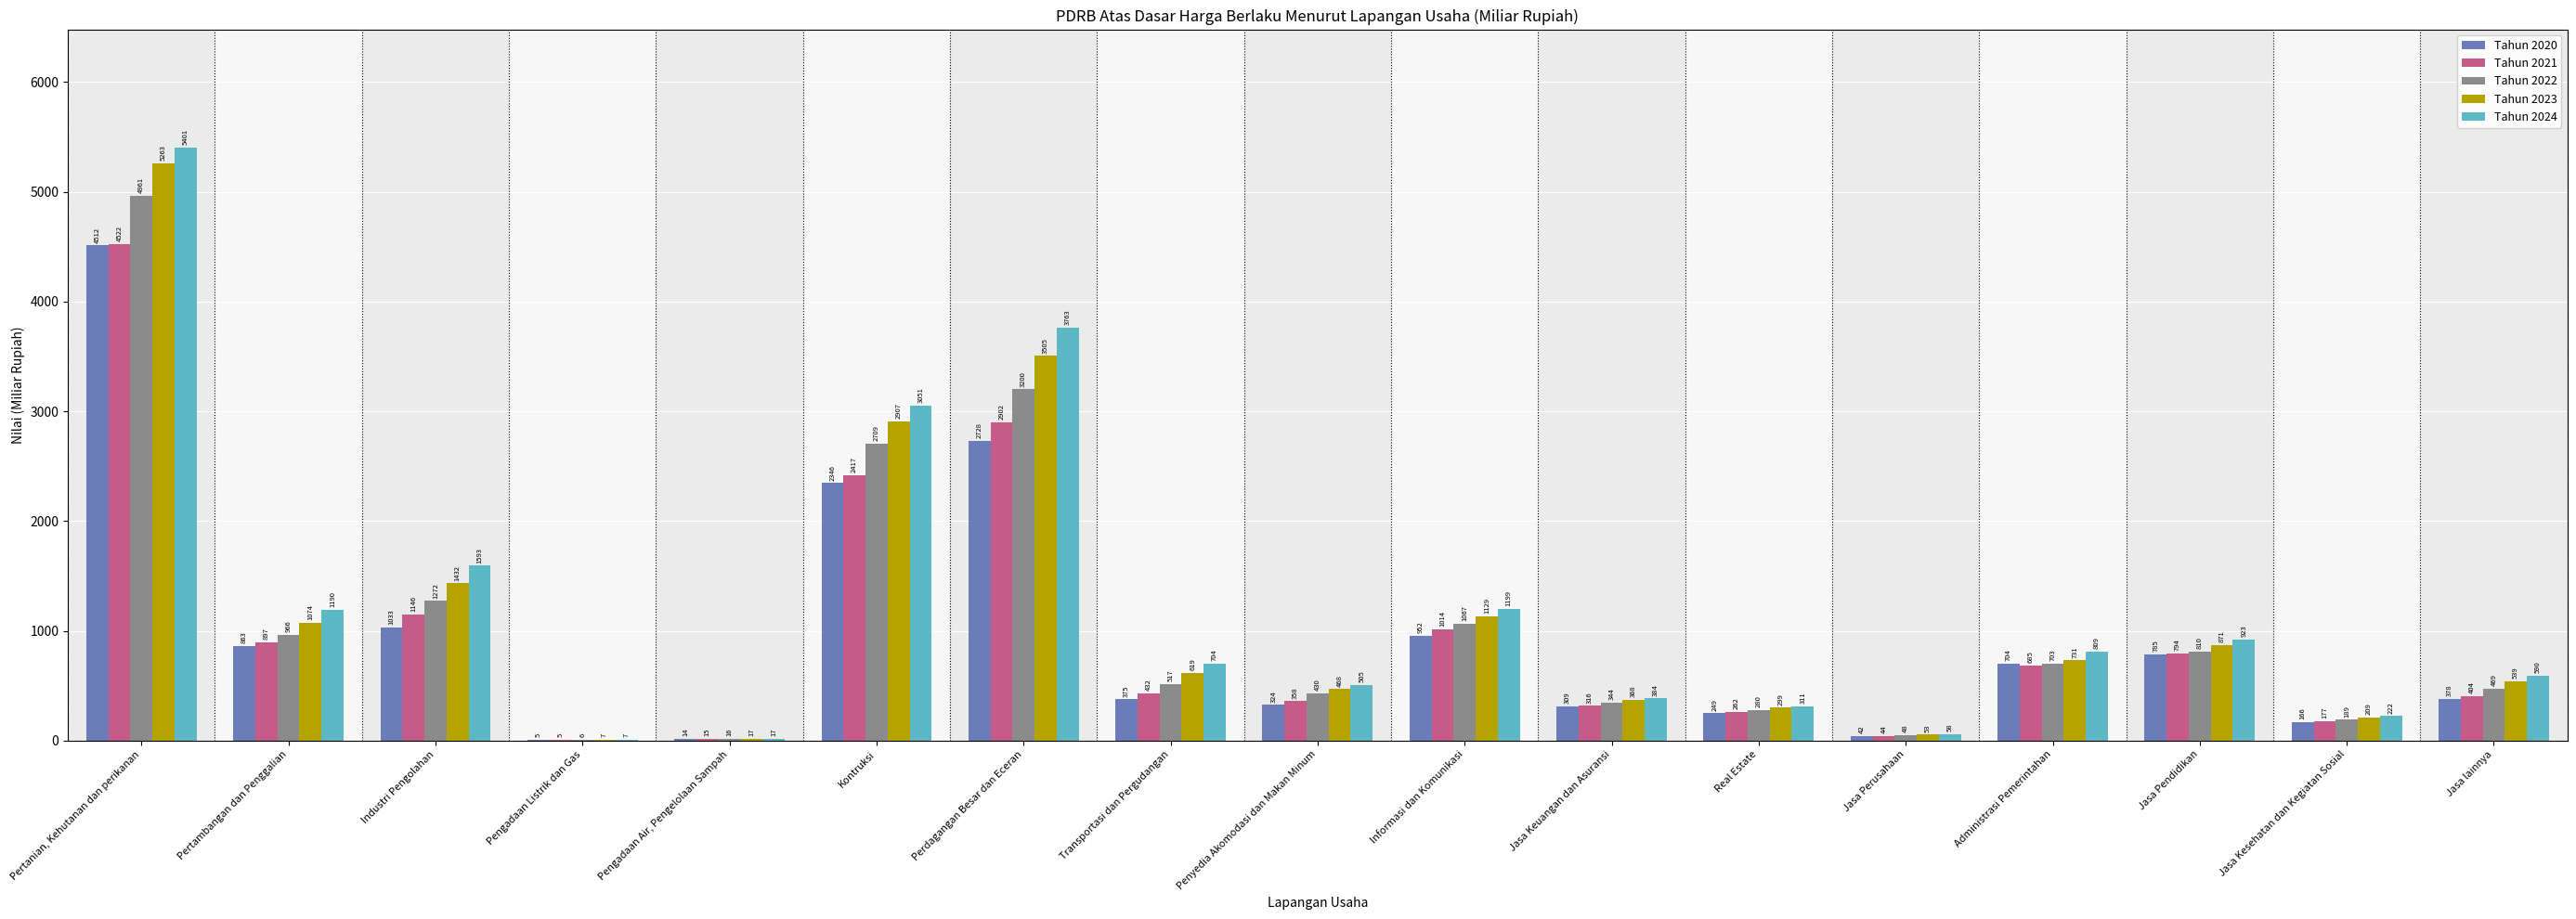

Which category has the highest value in the Tahun 2020 series?

Pertanian, Kehutanan dan perikanan